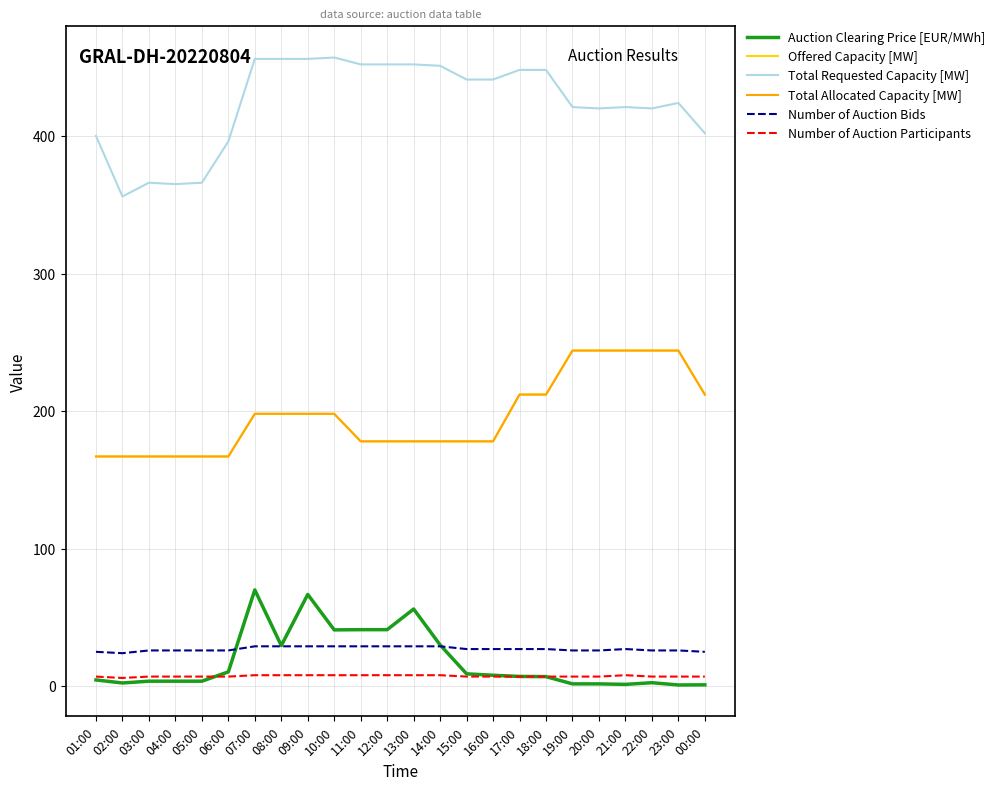

How many lines are shown in the chart?

6